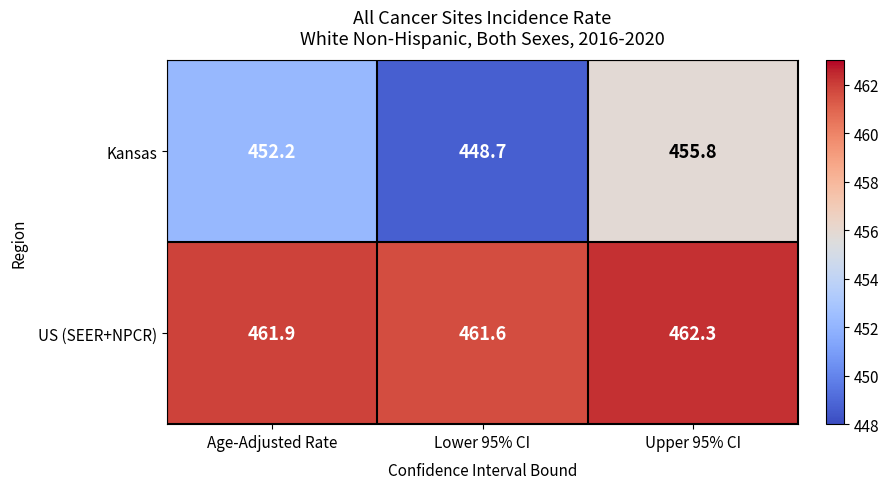

What is the spread (max minus min) of values at Age-Adjusted Rate?

9.7